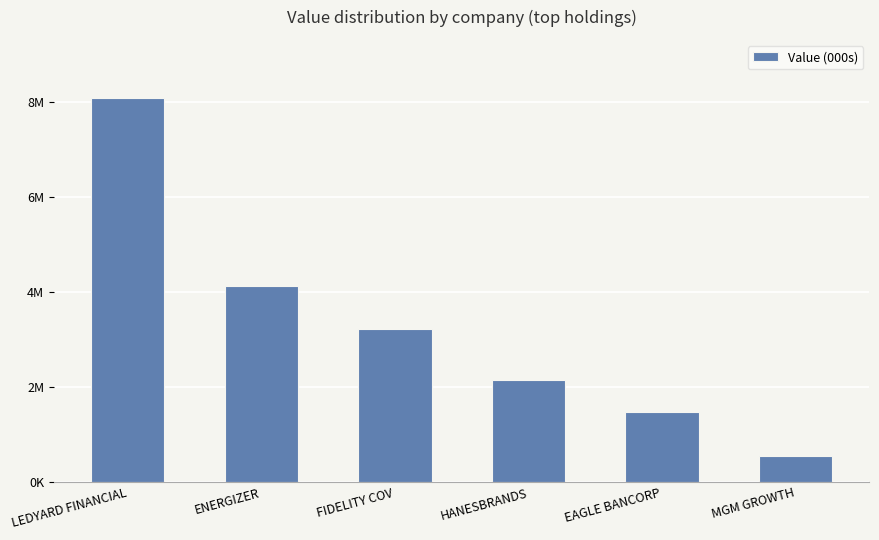

Are the bars horizontal?

No